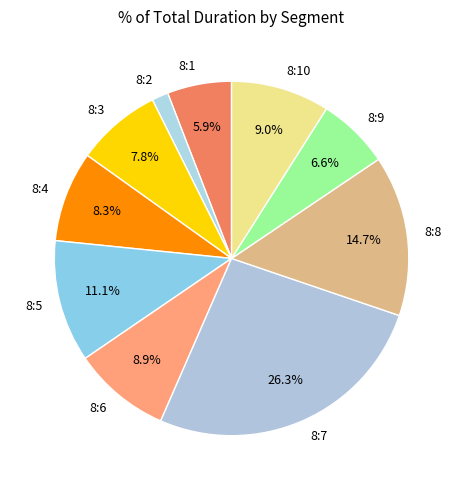

Approximately how many times larger is the value at 8:7 compared to 8:9?

4.0